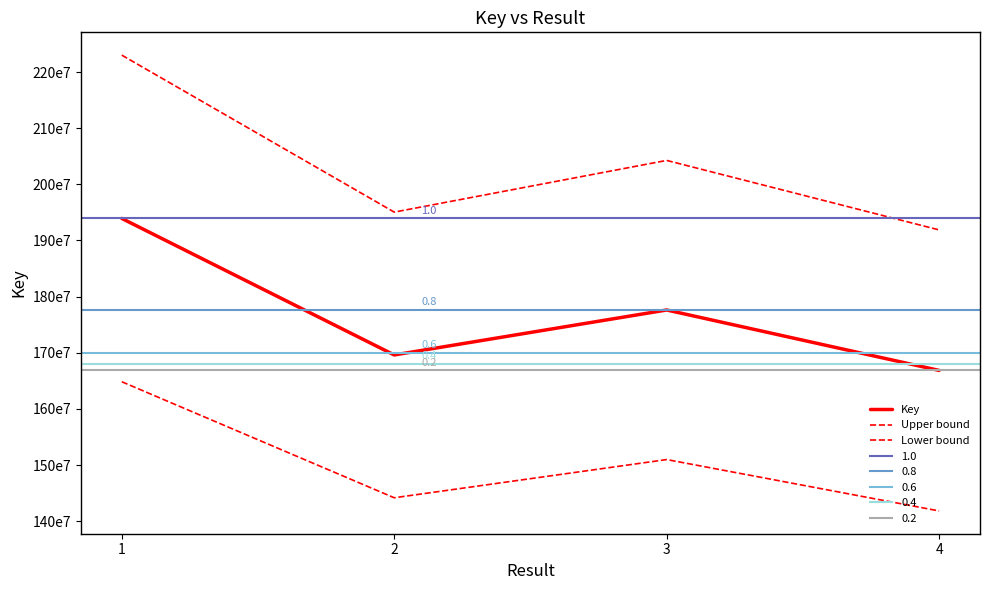

What is the sum of all Upper bound values?

814186446.1